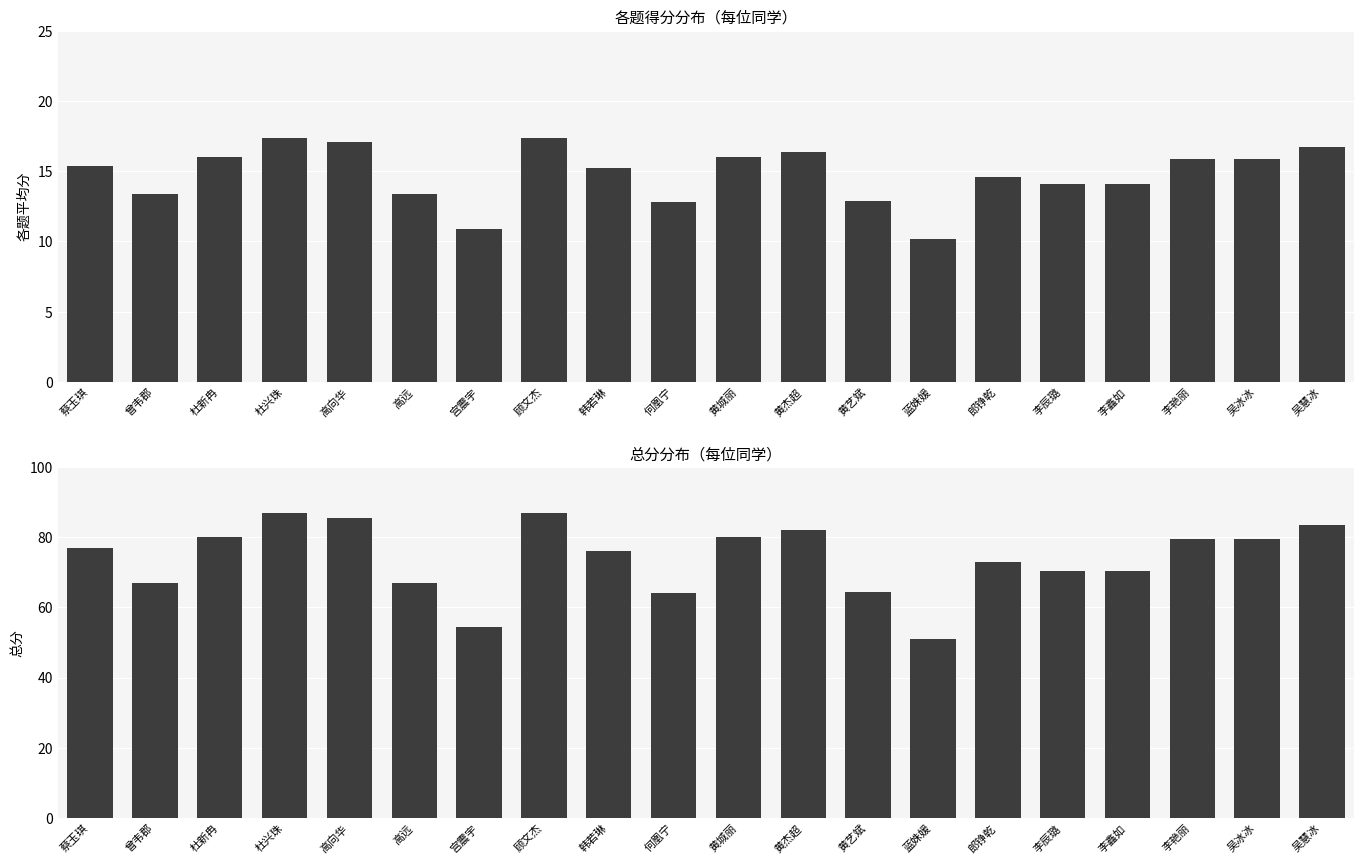

Reading left to right, extract all data points from this chart.

各题平均分: 15.4	13.4	16.0	17.4	17.1	13.4	10.9	17.4	15.2	12.8	16.0	16.4	12.9	10.2	14.6	14.1	14.1	15.9	15.9	16.7
总分: 77.0	67.0	80.0	87.0	85.5	67.0	54.5	87.0	76.0	64.0	80.0	82.0	64.5	51.0	73.0	70.5	70.5	79.5	79.5	83.5